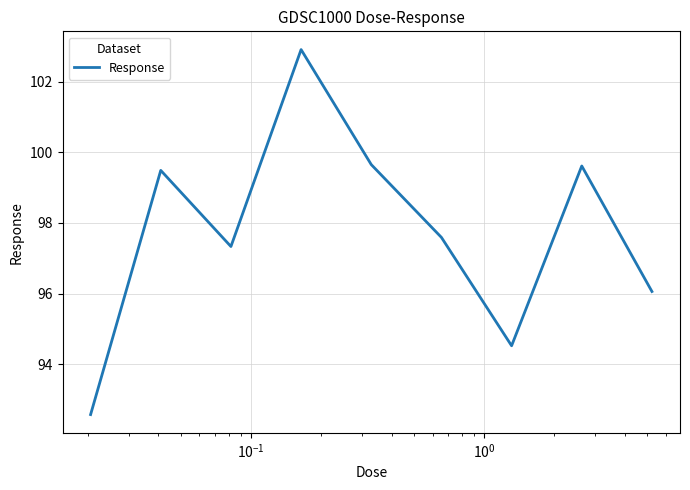

What is the greatest value displayed?

102.9